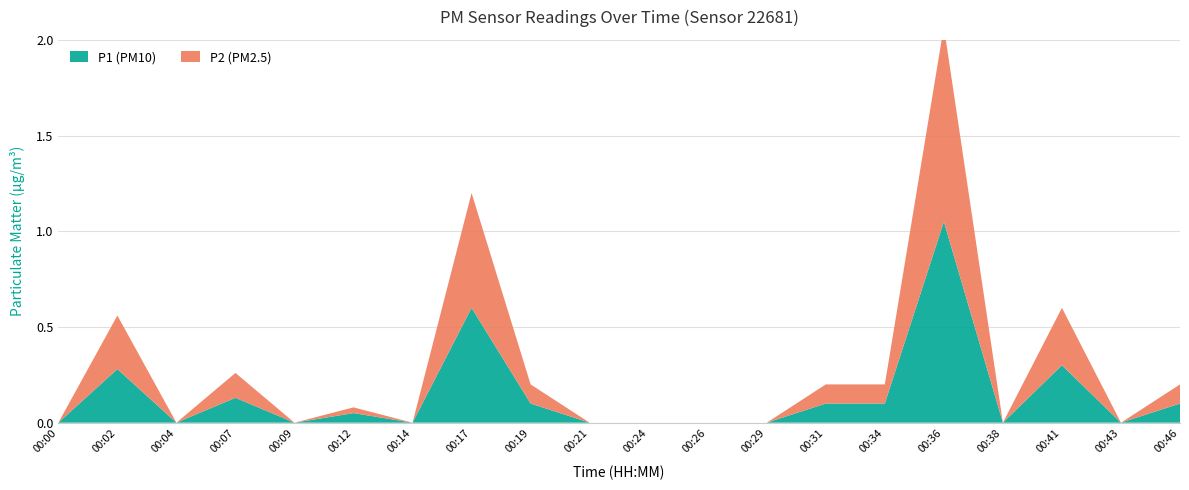

Reading right to left, what are all the values shown in this chart?

P1: 0.1	0.0	0.3	0.0	1.1	0.1	0.1	0.0	0.0	0.0	0.0	0.1	0.6	0.0	0.1	0.0	0.1	0.0	0.3	0.0
P2: 0.1	0.0	0.3	0.0	1.0	0.1	0.1	0.0	0.0	0.0	0.0	0.1	0.6	0.0	0.0	0.0	0.1	0.0	0.3	0.0